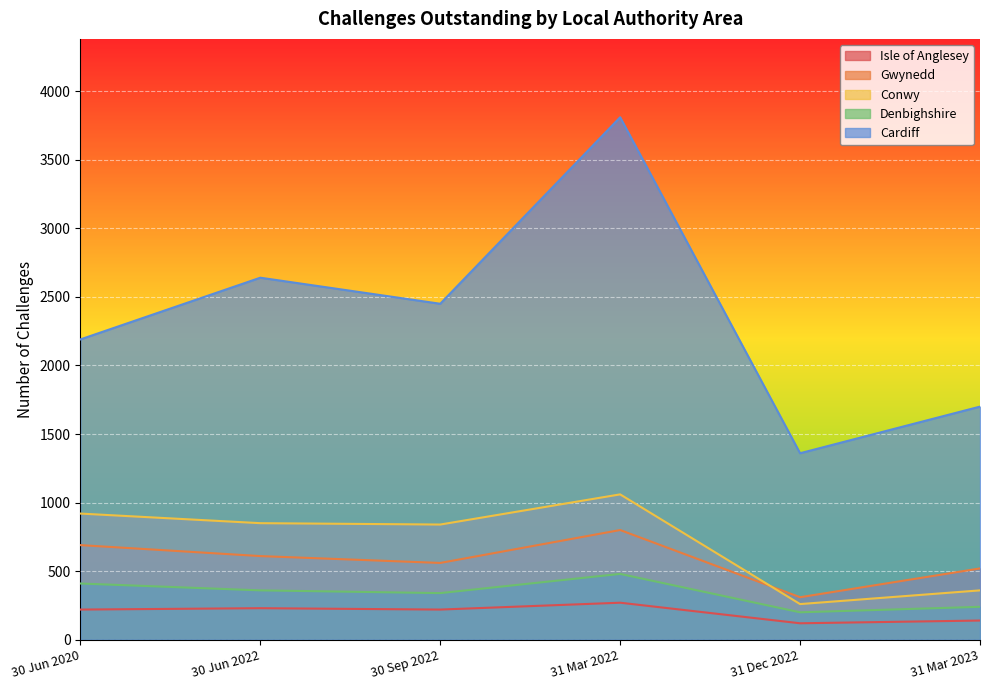

What value does the Isle of Anglesey series have at 31 Mar 2023, to the nearest 5?

140